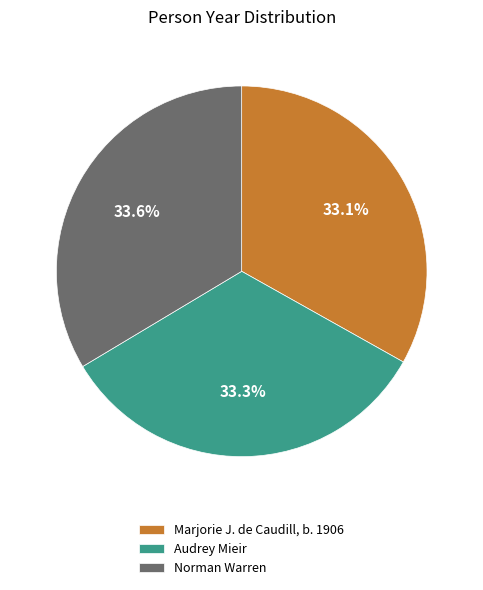

What is the ratio of the value at Audrey Mieir to the value at Marjorie J. de Caudill, b. 1906?

1.0